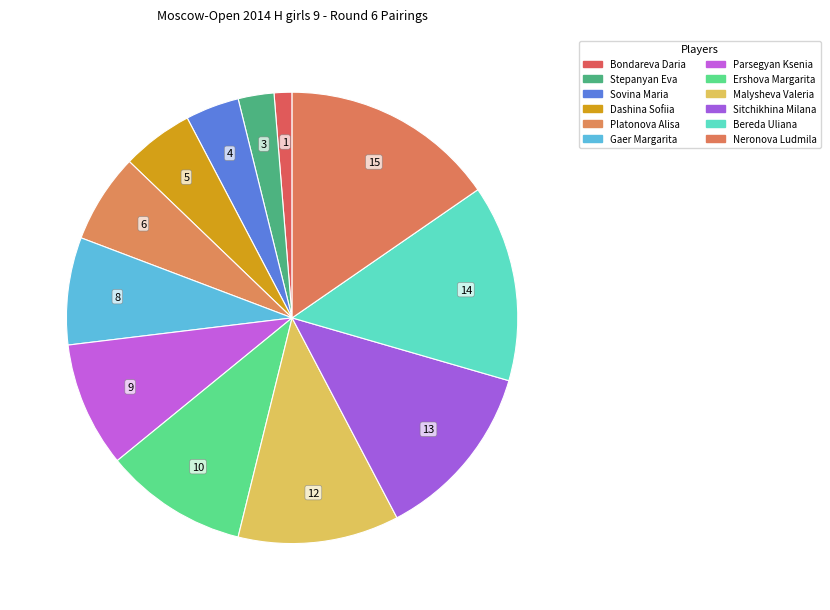

The Bondareva Daria slice represents 11% of the pie. True or false?

False